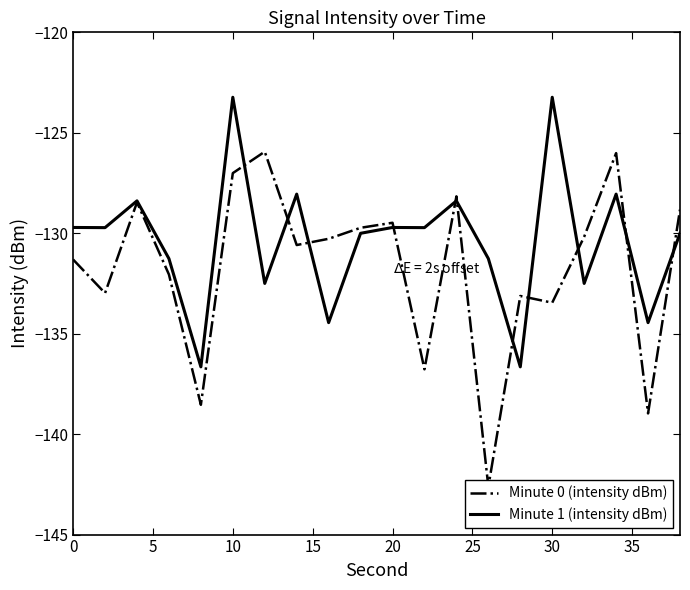

True or false: Minute 0 (intensity dBm) and Minute 1 (intensity dBm) intersect in this chart.

True